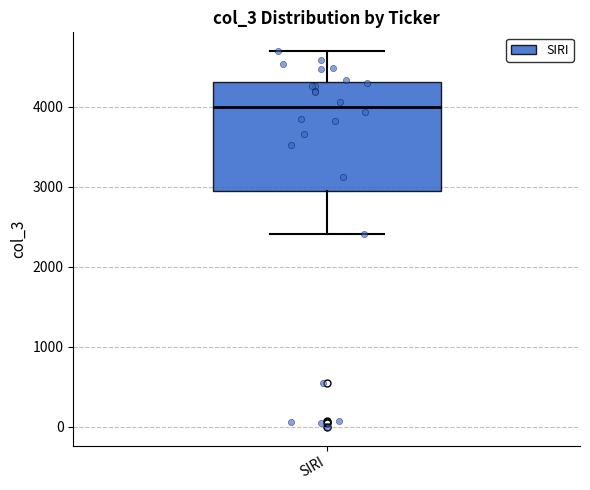

Read this box plot against the y-axis: the position of the median line, the range covered by the box, and the ends of both whiskers. The values are not printed on the chart, so give them approximately, as read against the axis.

median 4000, box 2900 to 4300, whiskers 2400 to 4700